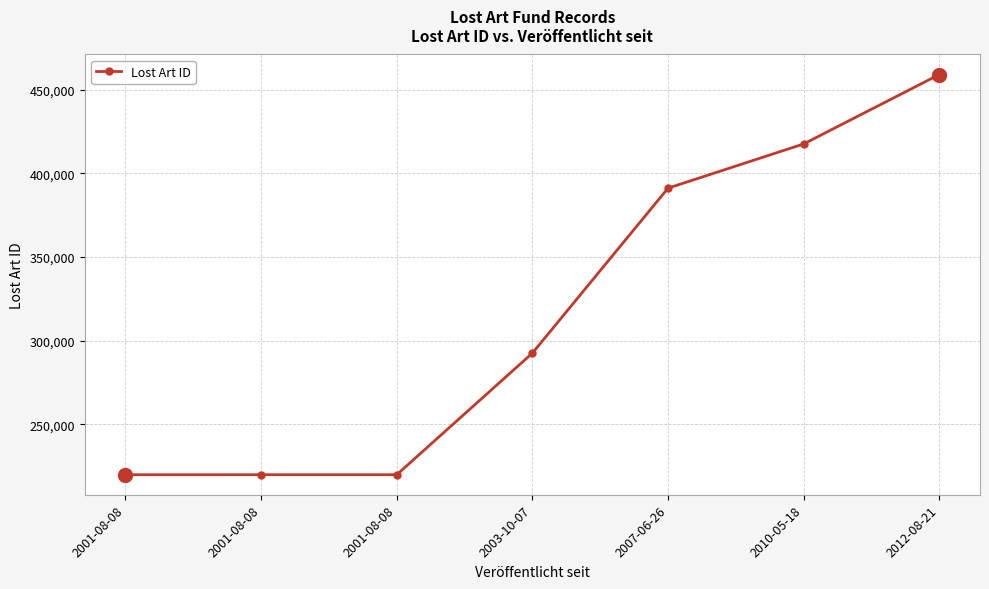

Reading left to right, list all the values displayed in this chart.

219888	219897	219901	292549	391103	417517	459004